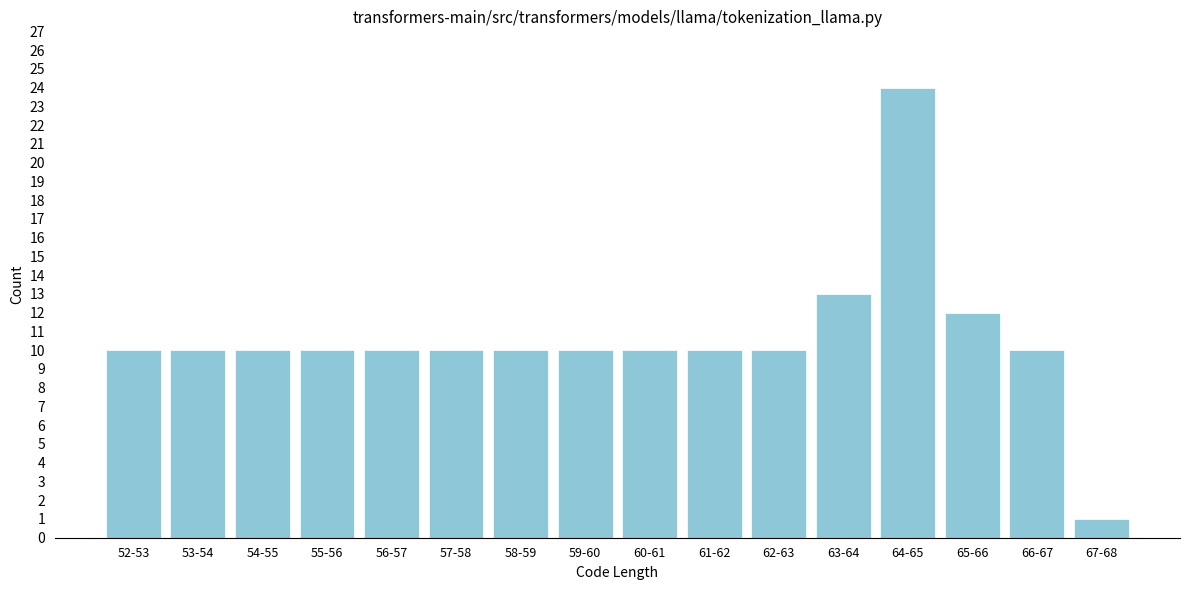

Reading right to left, transcribe all the data shown in this chart.

67-68=1	66-67=10	65-66=12	64-65=24	63-64=13	62-63=10	61-62=10	60-61=10	59-60=10	58-59=10	57-58=10	56-57=10	55-56=10	54-55=10	53-54=10	52-53=10